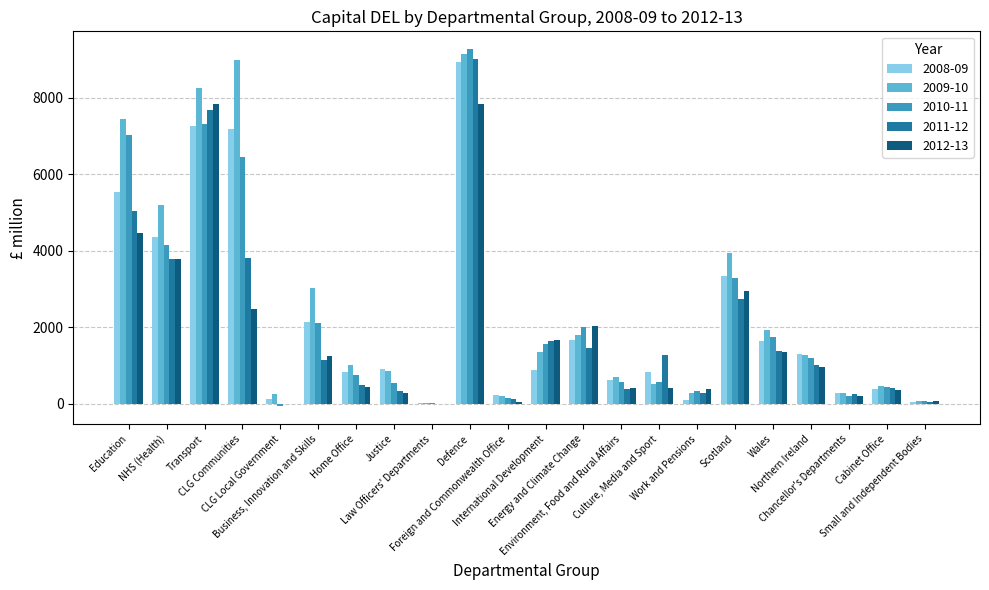

What is the sum of all 2008-09 values?

48510.6